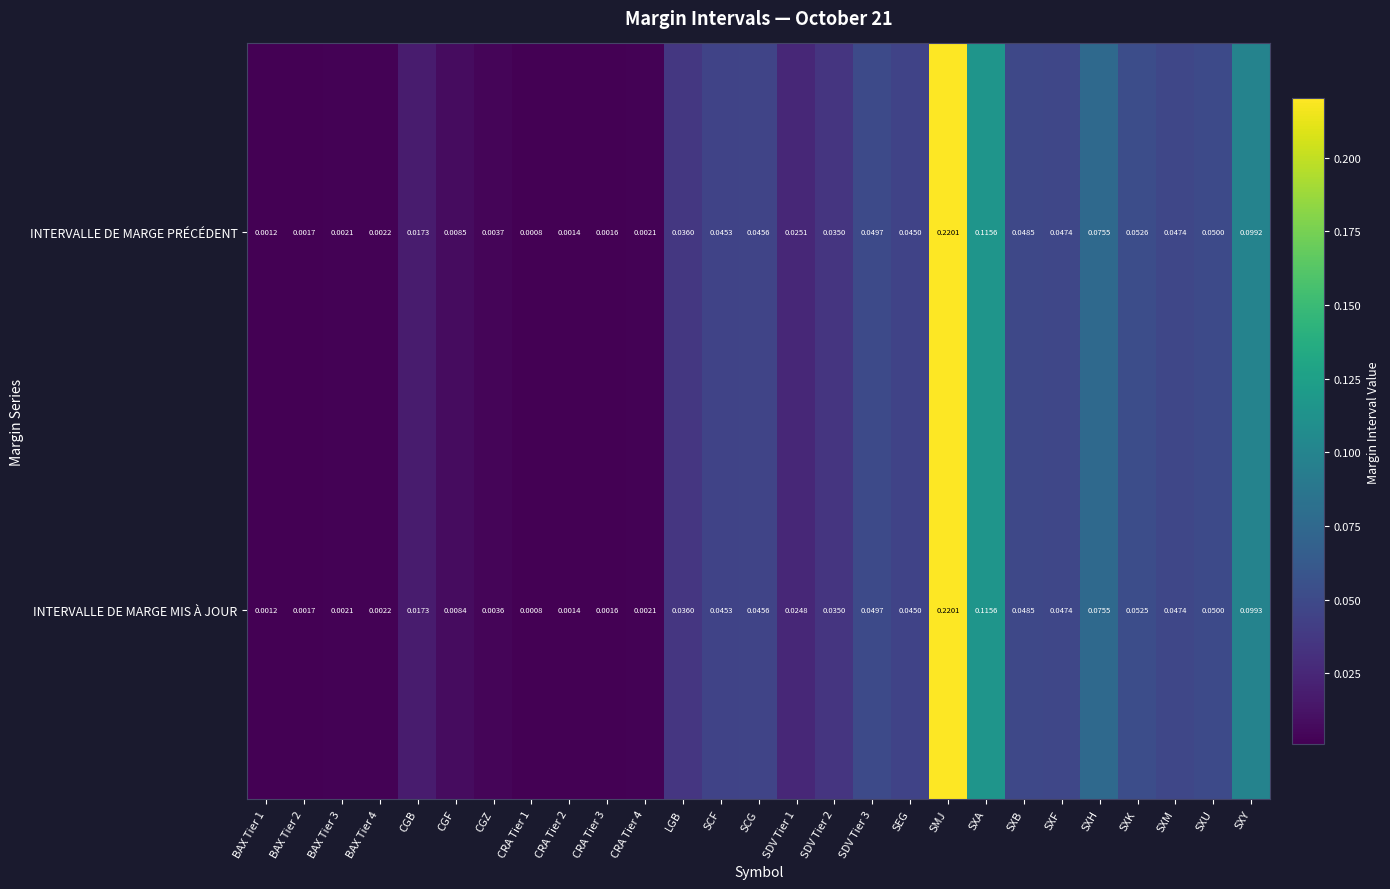

At which category is the sum across all series the highest?

SMJ